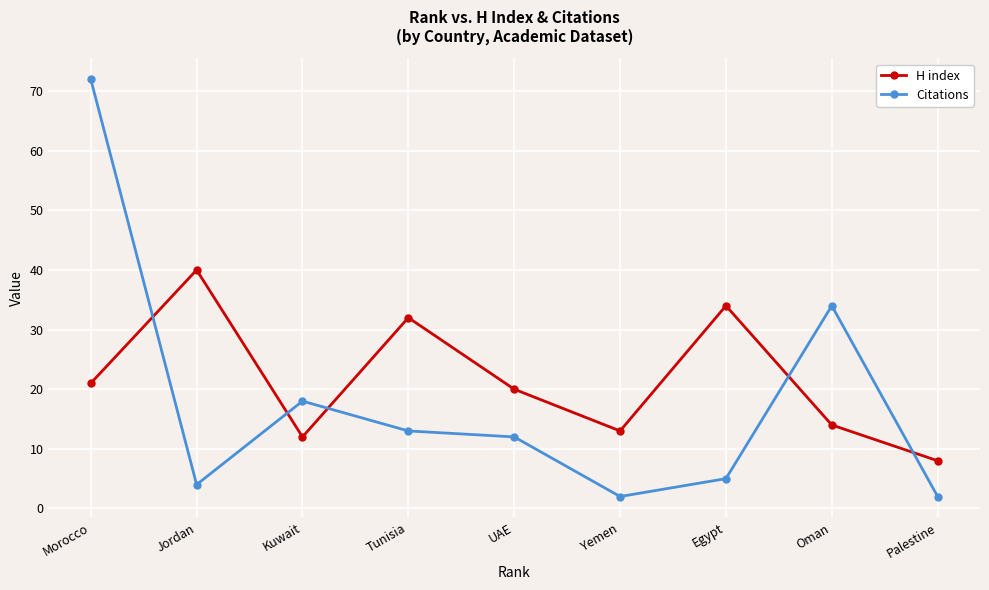

How many categories are shown in the chart?

9